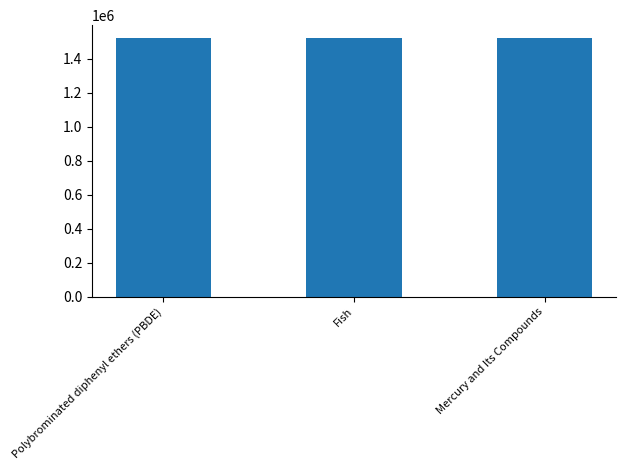

What position from the left is Polybrominated diphenyl ethers (PBDE)?

1